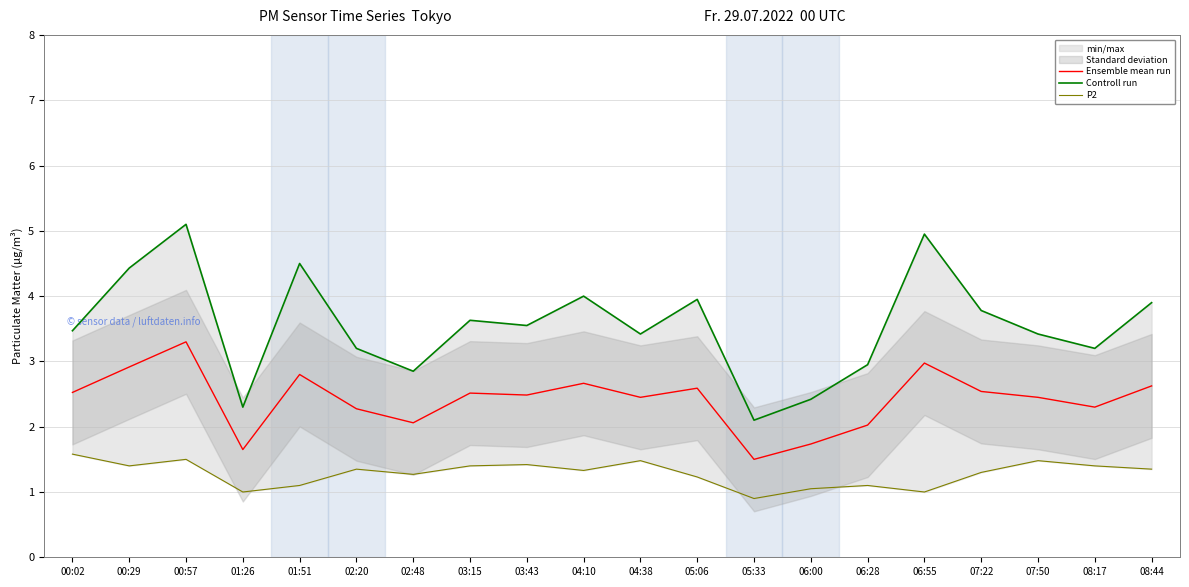

What is the label of the 12th point from the right?

03:43